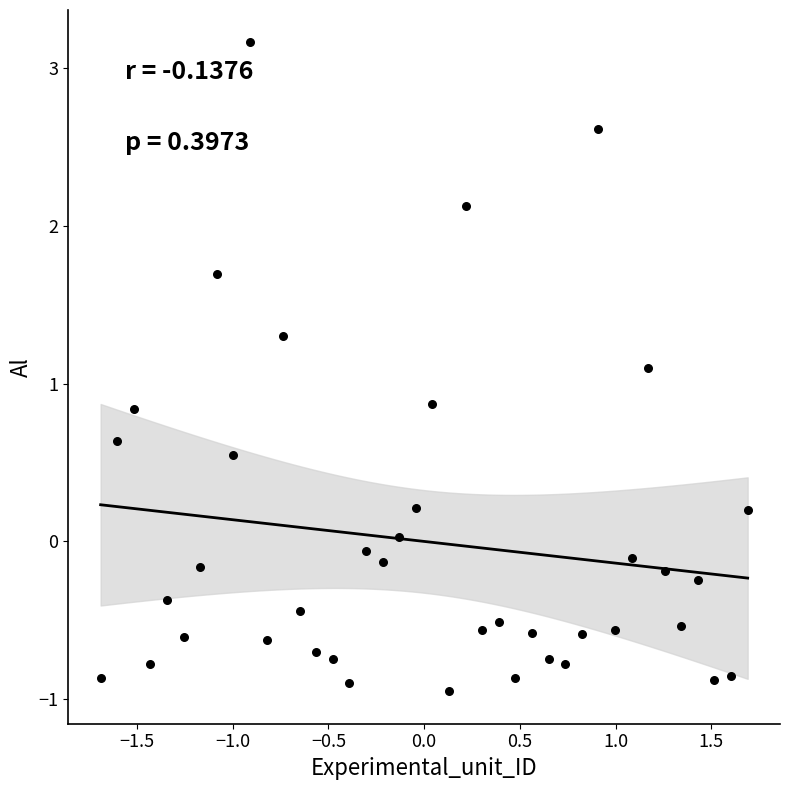

What is the range of Y values (max minus min)?

4.1